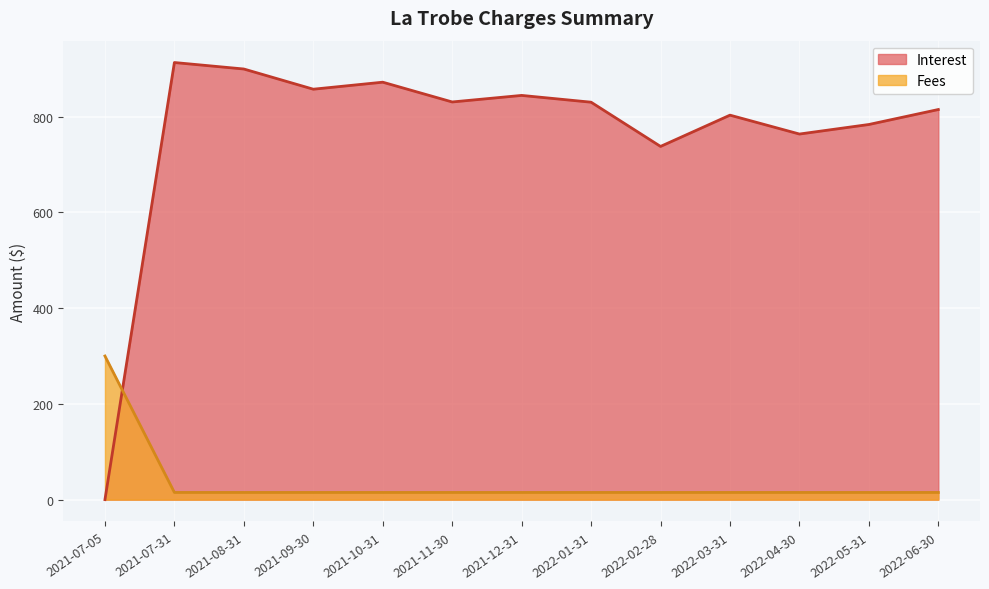

Reading left to right, what are all the values shown in this chart?

Fees: 300.0	15.0	15.0	15.0	15.0	15.0	15.0	15.0	15.0	15.0	15.0	15.0	15.0
Interest: 0.0	913.0	899.5	857.3	872.0	830.7	844.4	830.2	737.8	803.1	763.7	783.6	814.9